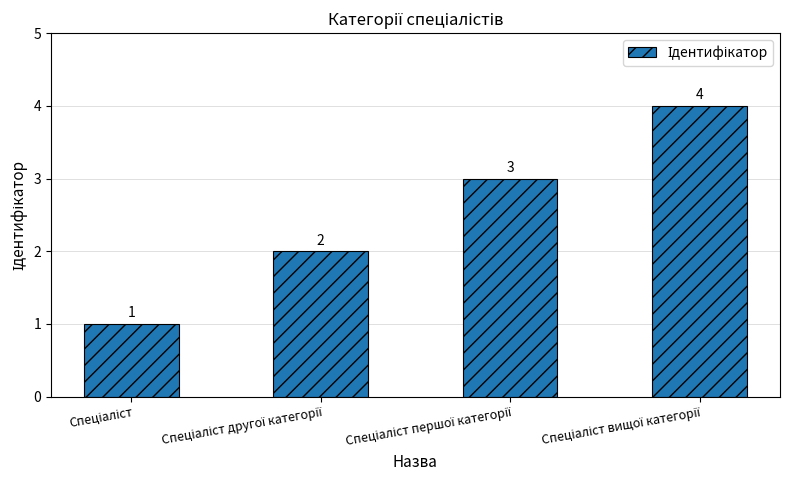

How many categories are shown in the chart?

4